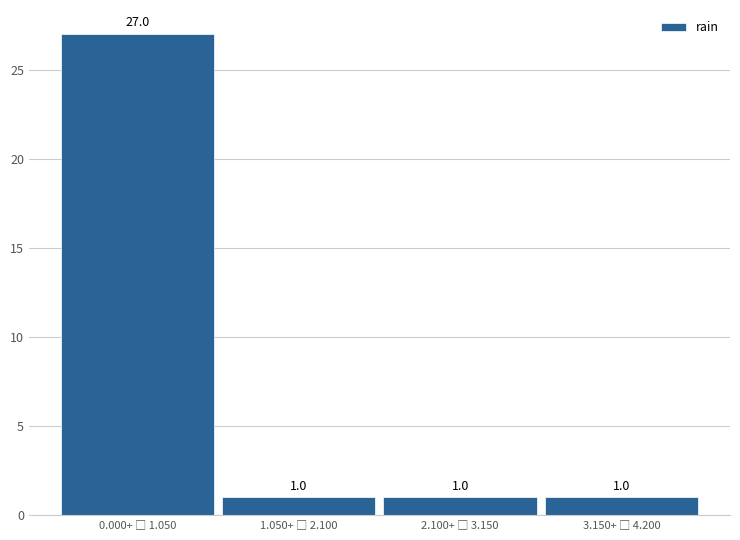

Reading left to right, transcribe all the data shown in this chart.

27	1	1	1